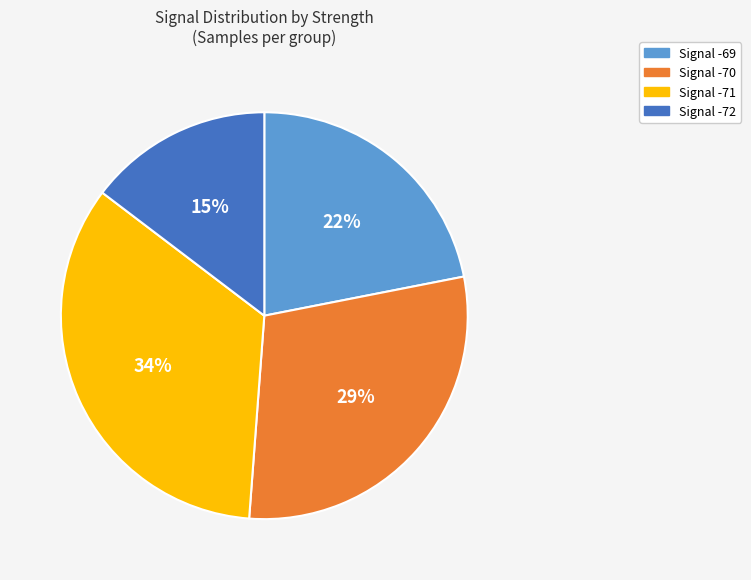

How many slices are in this pie chart?

4